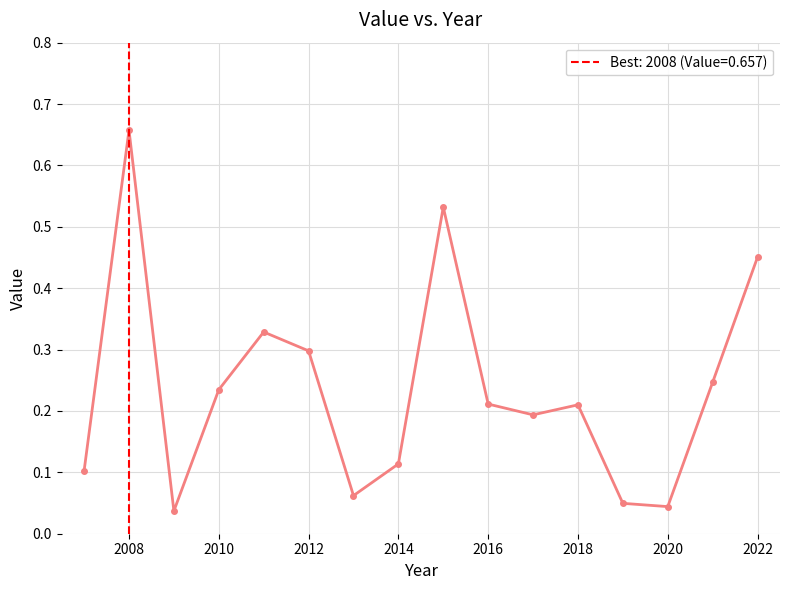

True or false: the data has more than 2 interior local peaks.

True